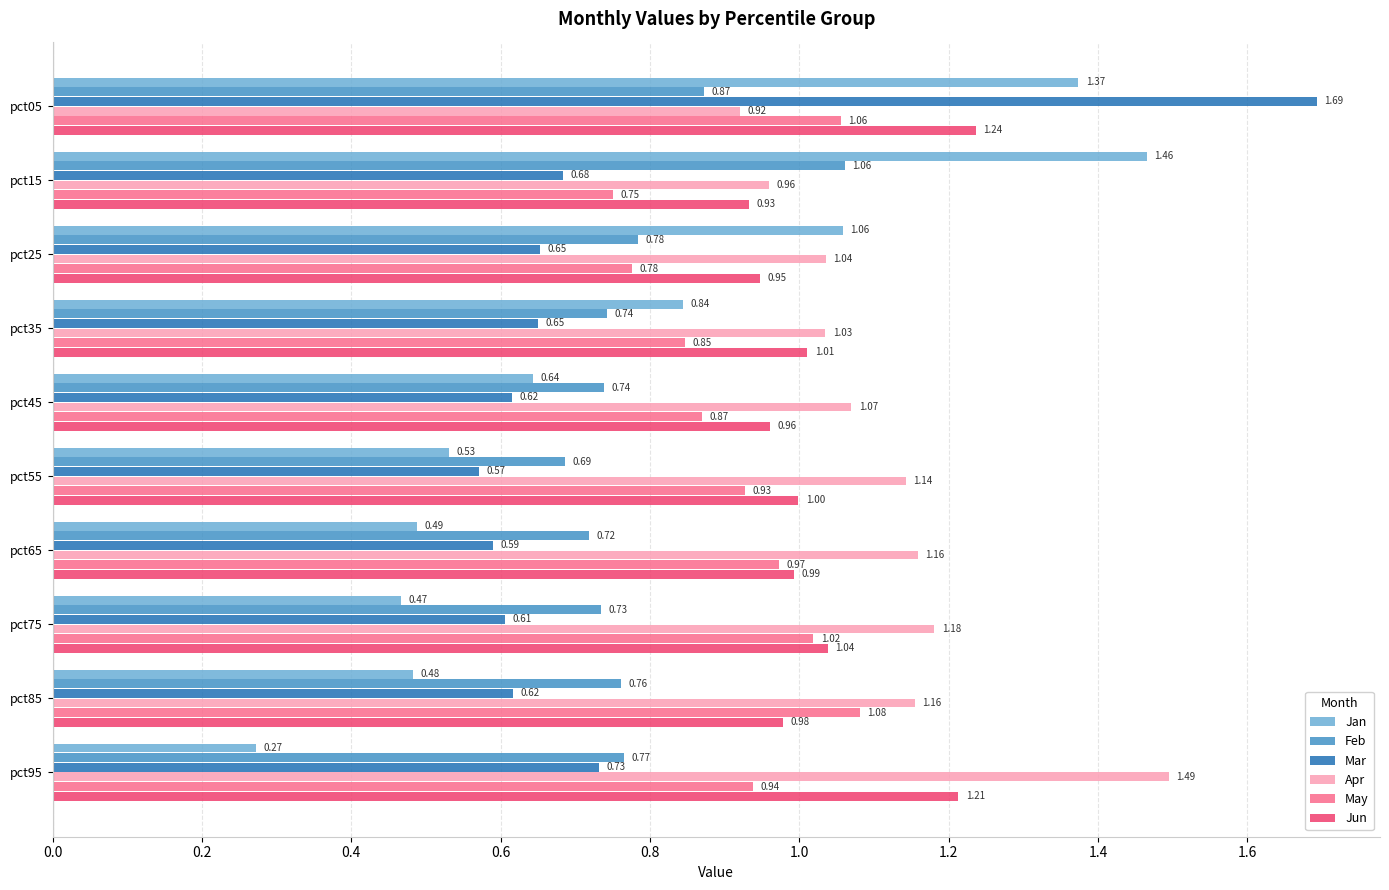

Rank the categories by Jan value from highest to lowest.

pct15, pct05, pct25, pct35, pct45, pct55, pct65, pct85, pct75, pct95